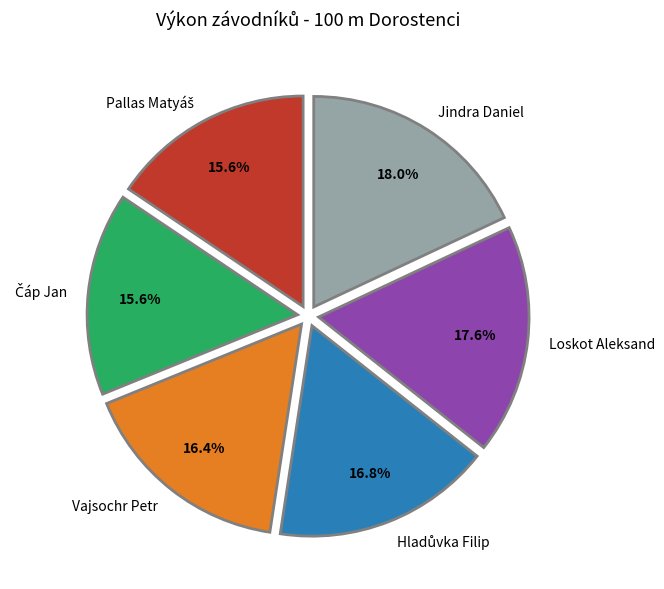

How many slices are in this pie chart?

6